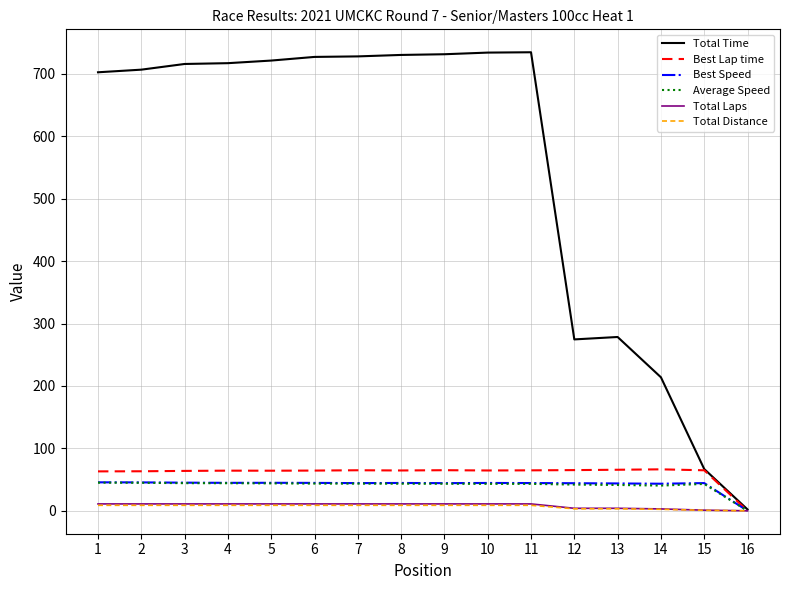

The value of Average Speed at 15 is 16.5. True or false?

False